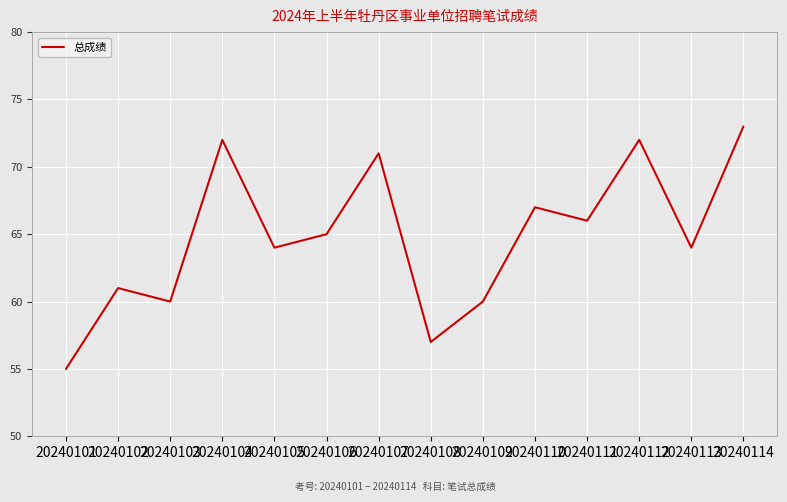

What is the minimum value shown in the chart?

55